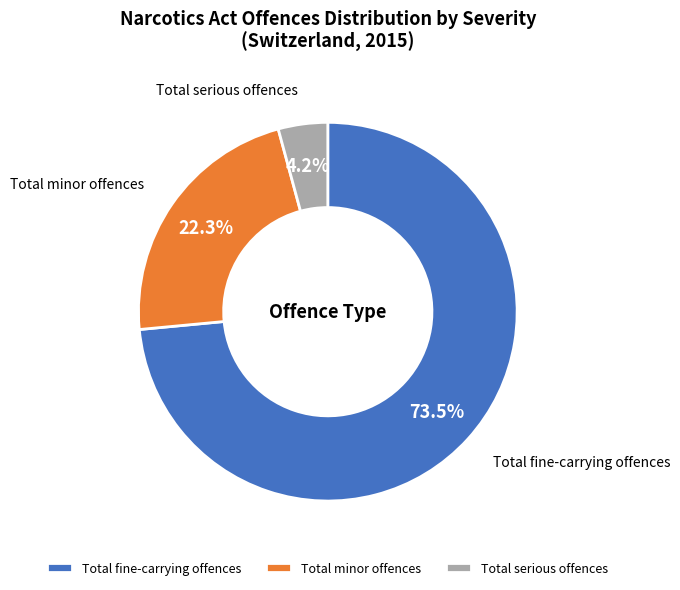

How many slices are in this pie chart?

3